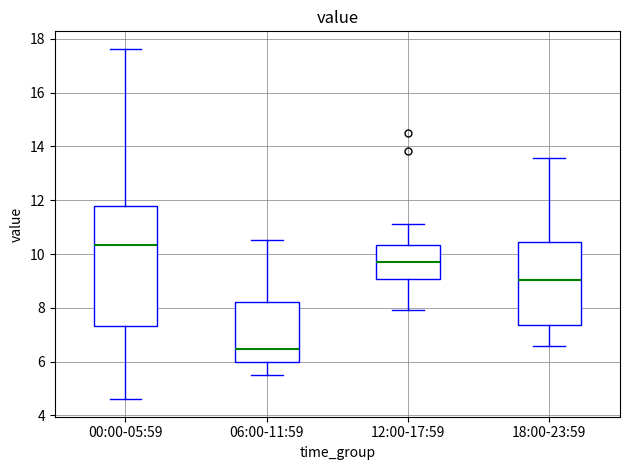

Reading left to right, read every box against the y-axis: the position of its median line, the range the box covers, and the ends of its whiskers. The values are not printed on the chart, so give them approximately, as read against the axis.

00:00-05:59: median 10.4, box 7.4 to 11.8, whiskers 4.6 to 17.6
06:00-11:59: median 6.4, box 6.0 to 8.2, whiskers 5.6 to 10.6
12:00-17:59: median 9.8, box 9.0 to 10.4, whiskers 8.0 to 11.2
18:00-23:59: median 9.0, box 7.4 to 10.4, whiskers 6.6 to 13.6